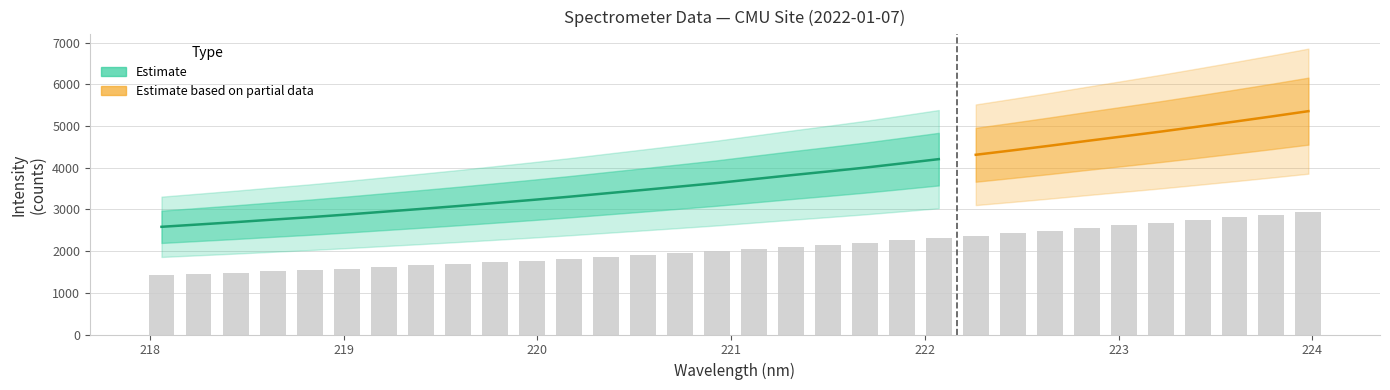

At which label does the data first exceed 3728?

221.1174